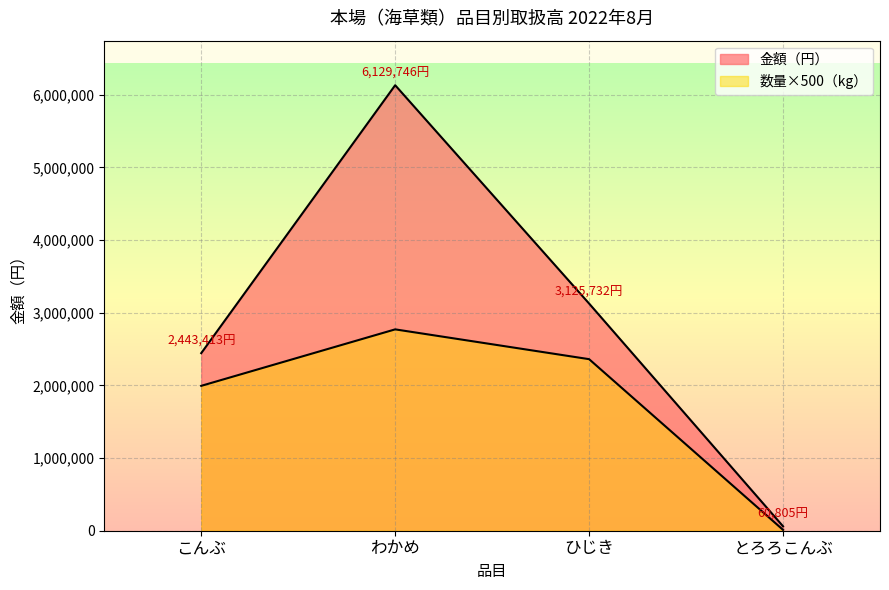

What is the label of the 4th point from the left?

とろろこんぶ